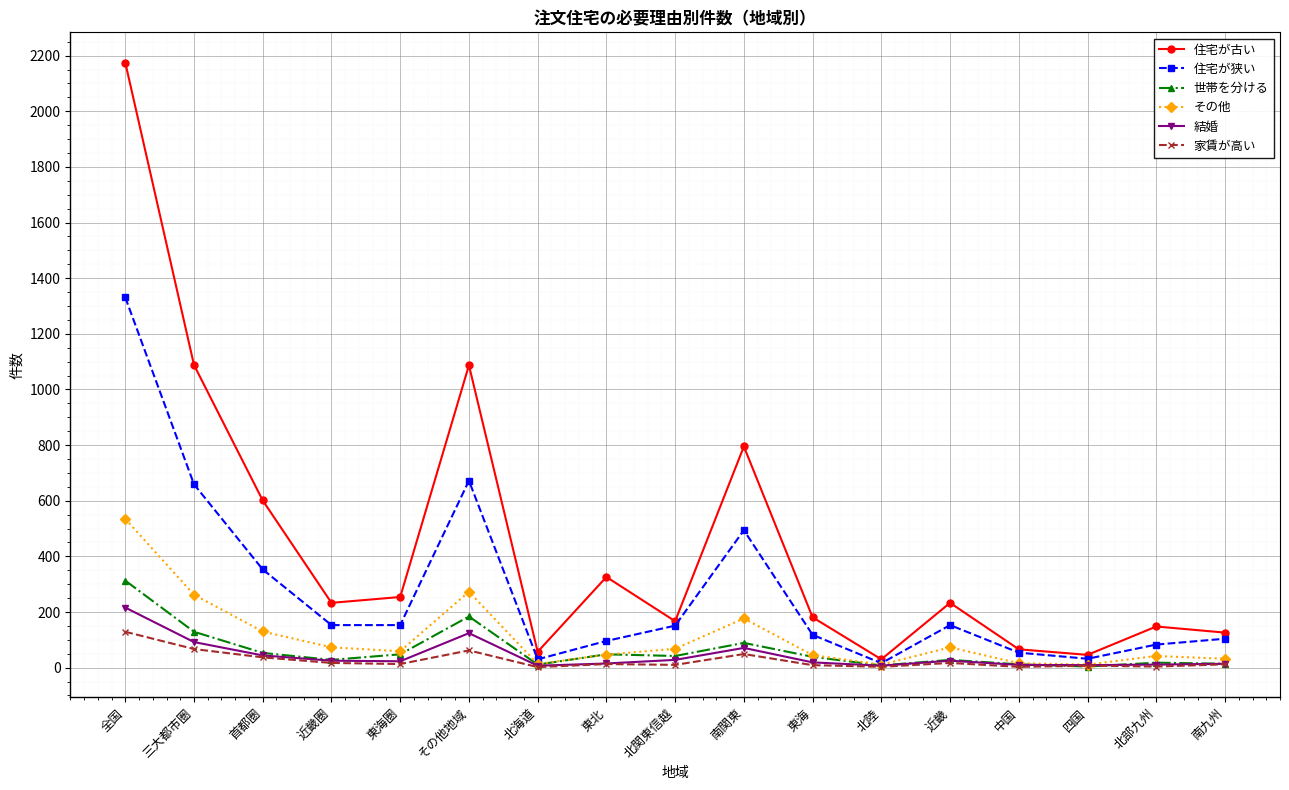

What is the difference between the highest and lowest values at 北陸?

27